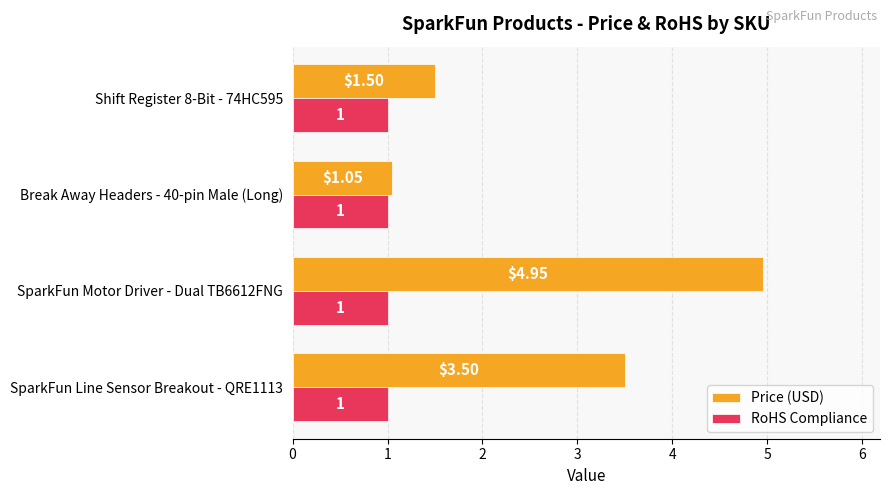

Which series has the largest total across all categories?

Price (USD)